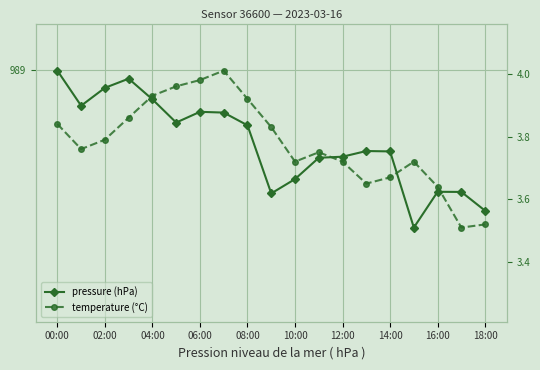

What is the maximum value shown in the chart?

989.0